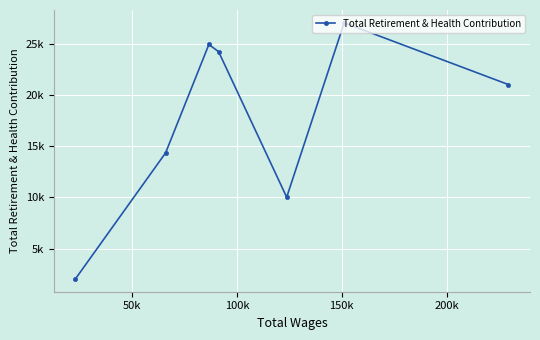

What is the label of the 6th point from the right?

50k